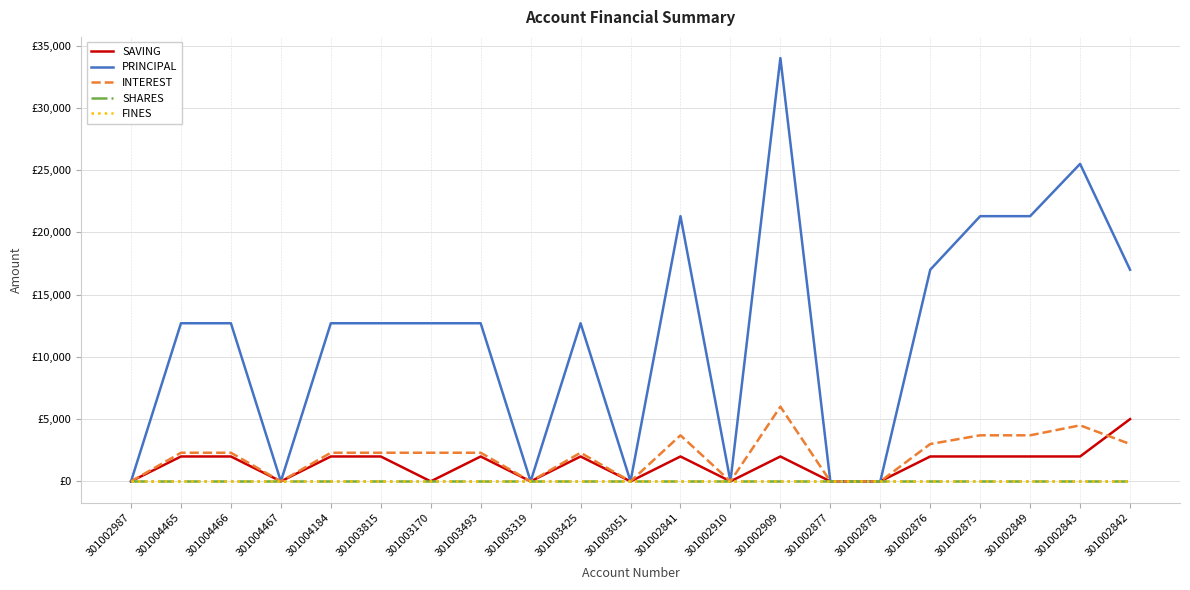

What is the approximate value of PRINCIPAL at 301002875?

21300